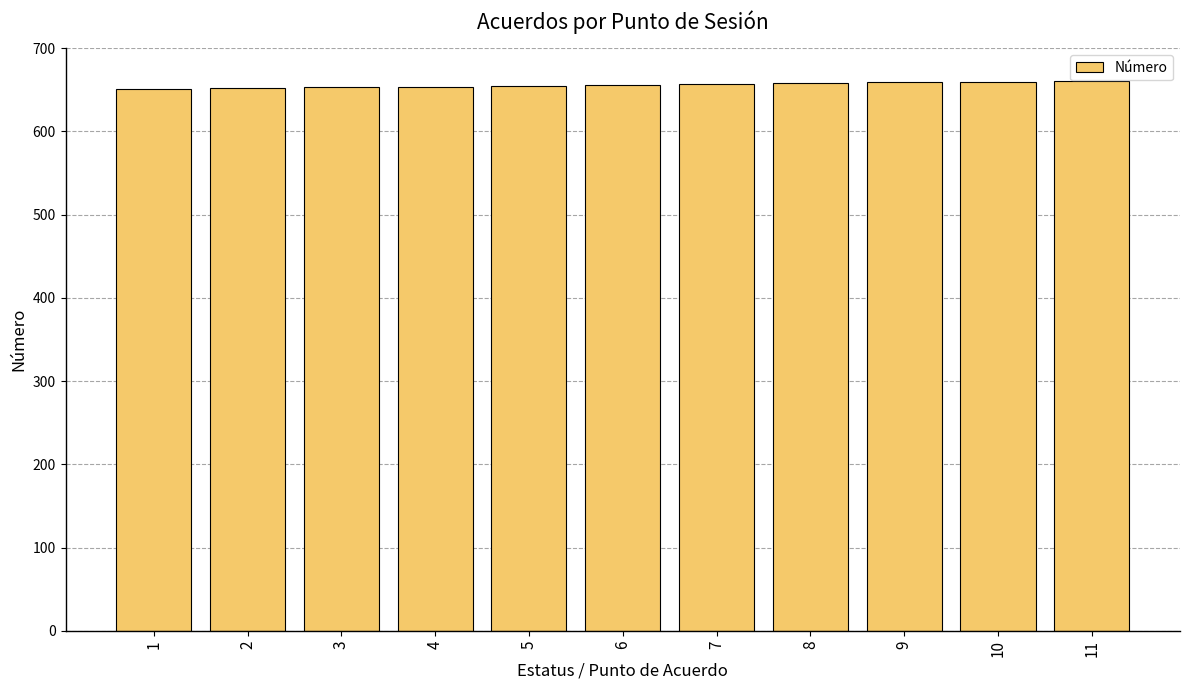

Approximately how many times larger is the value at 10 compared to 5?

1.0